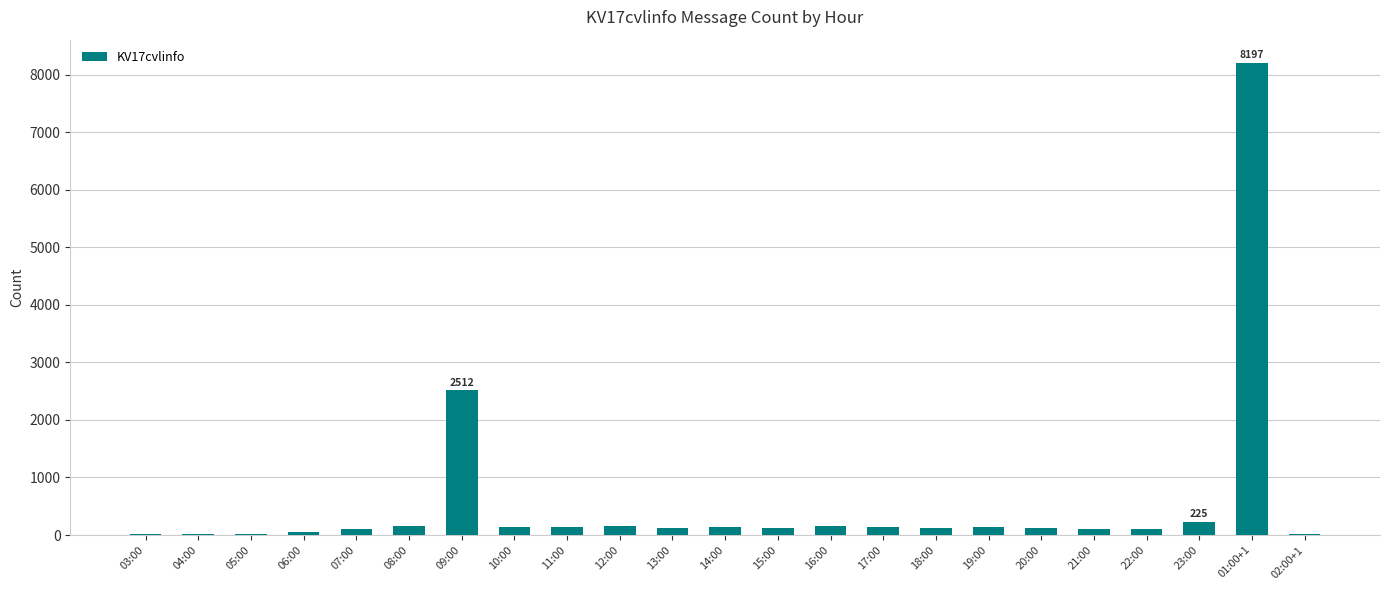

Where is the data nearest to the value 4103?

09:00